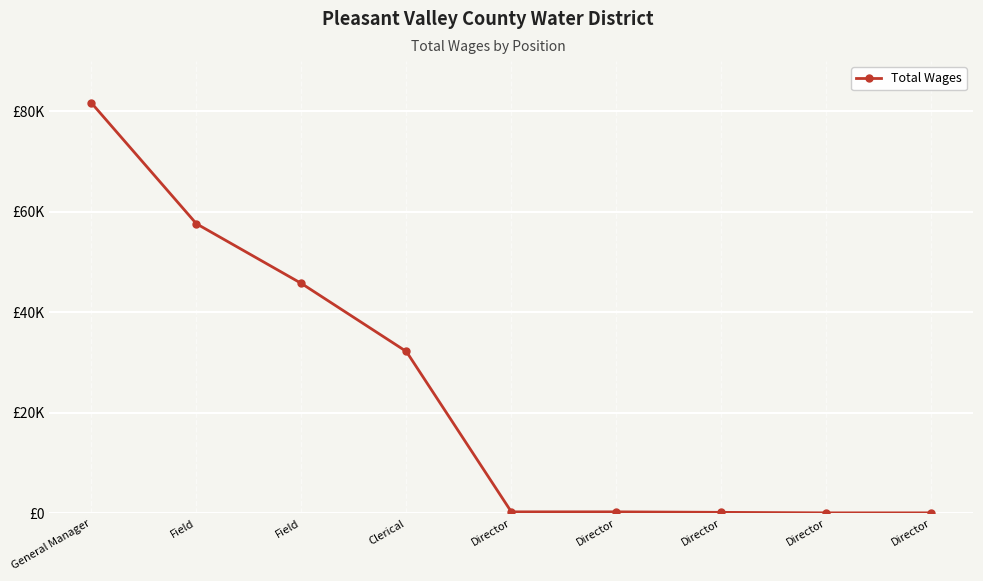

How many lines are shown in the chart?

1